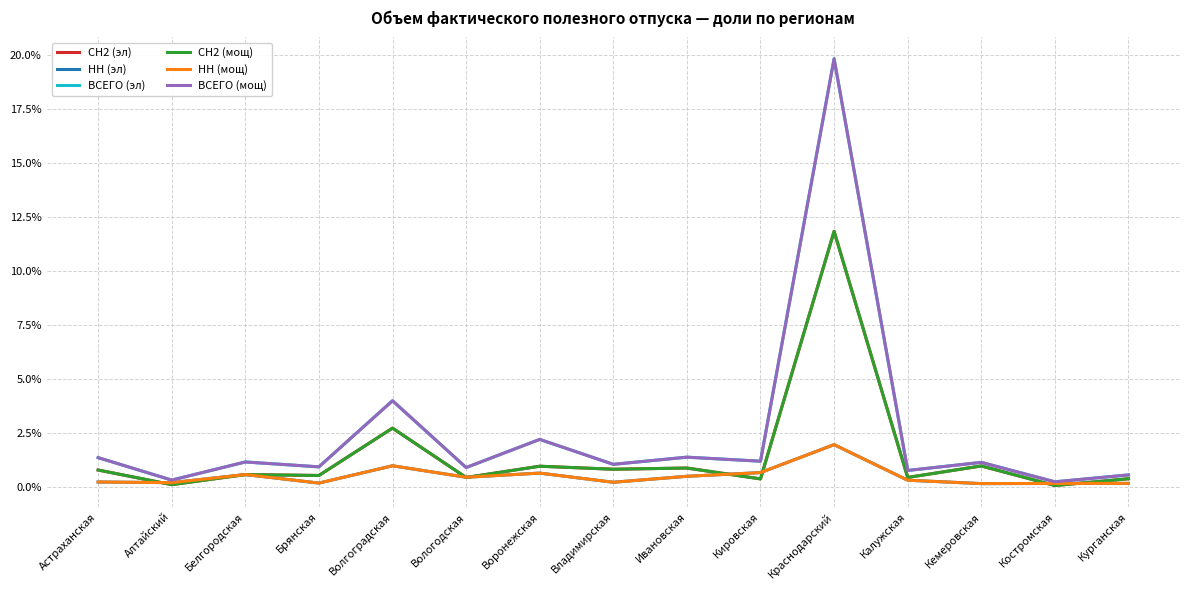

Is it true that СН2 (мощ) equals 11.9 at Краснодарский?

True